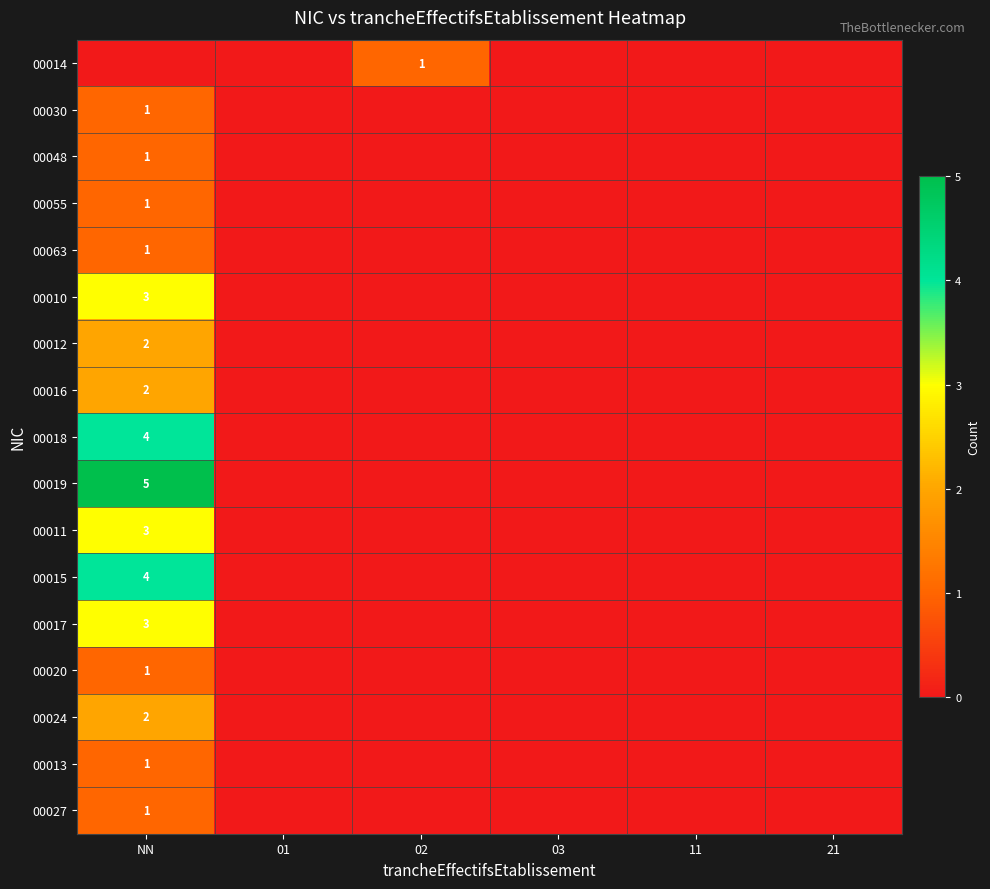

True or false: 00016 has a value of 1 at NN.

False